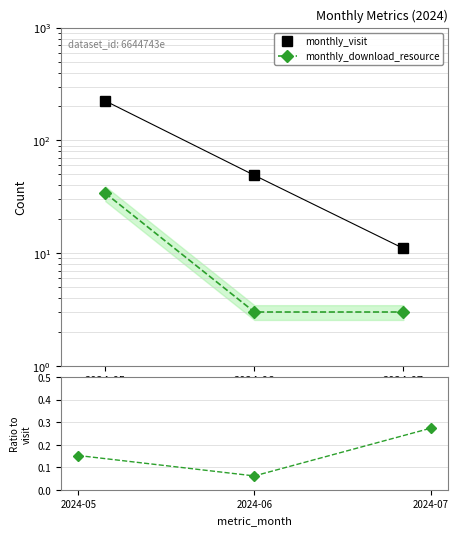

Which label corresponds to the largest value in the chart?

2024-05